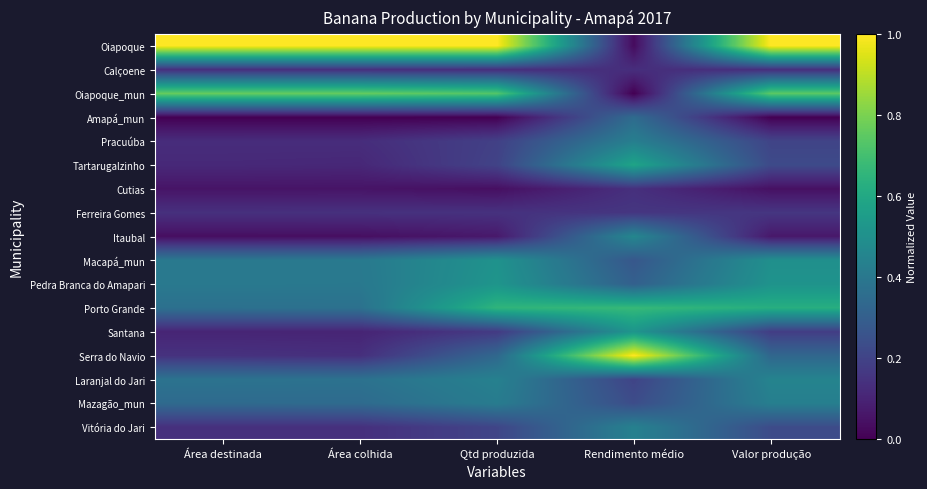

Which has a higher value, Valor produção or Qtd produzida?

Valor produção